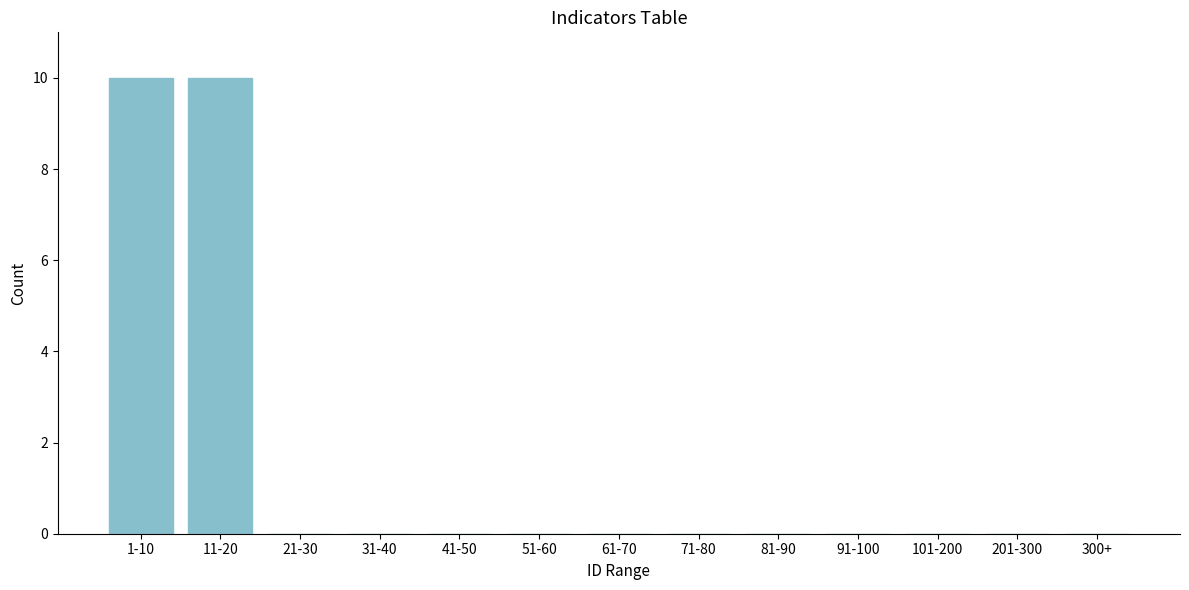

Reading left to right, extract all data points from this chart.

1-10=10	11-20=10	21-30=0	31-40=0	41-50=0	51-60=0	61-70=0	71-80=0	81-90=0	91-100=0	101-200=0	201-300=0	300+=0